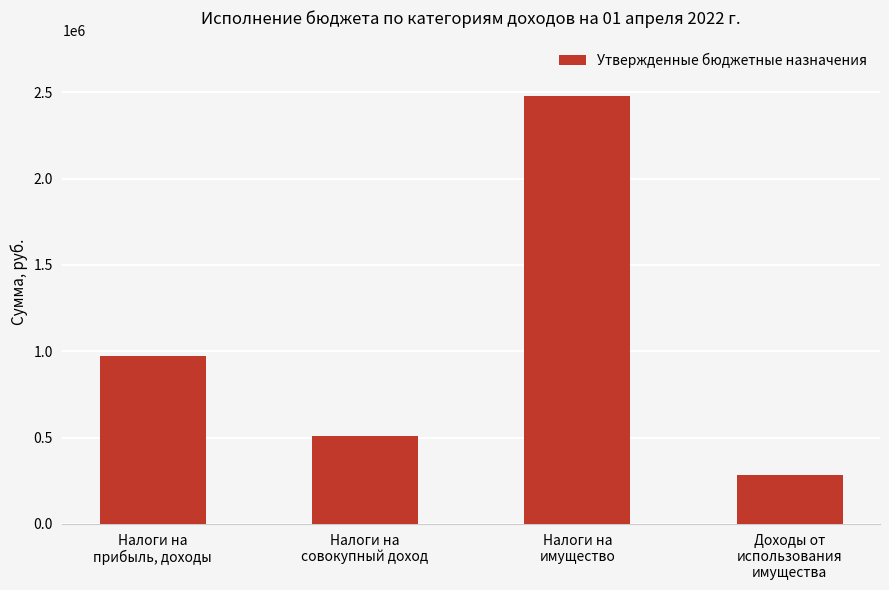

Which label corresponds to the largest value in the chart?

Налоги на
имущество